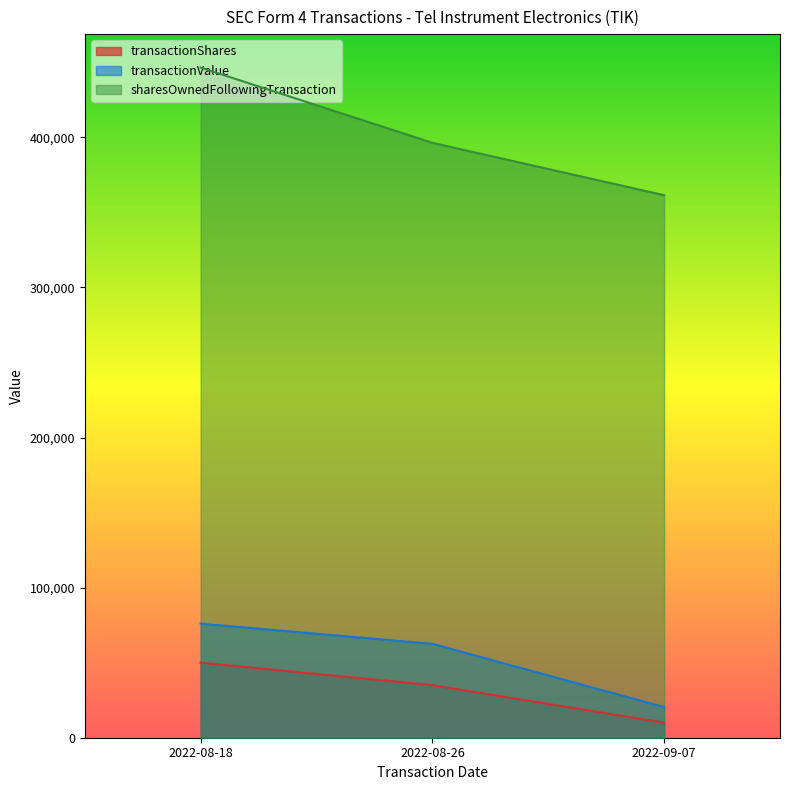

Between 2022-08-26 and 2022-09-07, which series saw the biggest shift?

transactionValue